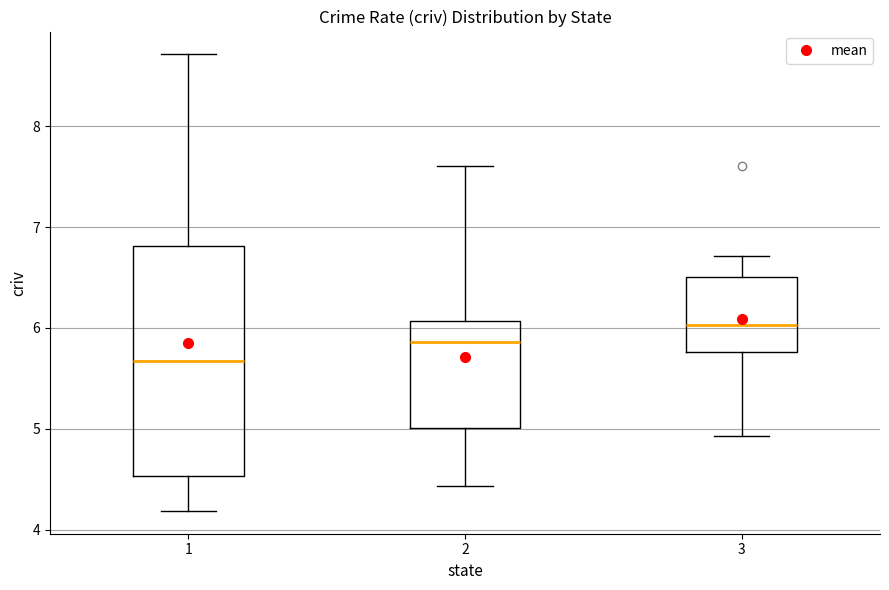

Reading left to right, transcribe this box plot: for each box, give where its median line is, the range the box spans, and where its two whiskers end, as read against the y-axis. The values are not printed on the chart, so give them approximately, as read against the axis.

1: median 5.7, box 4.5 to 6.8, whiskers 4.2 to 8.7
2: median 5.9, box 5.0 to 6.1, whiskers 4.4 to 7.6
3: median 6.0, box 5.8 to 6.5, whiskers 4.9 to 6.7